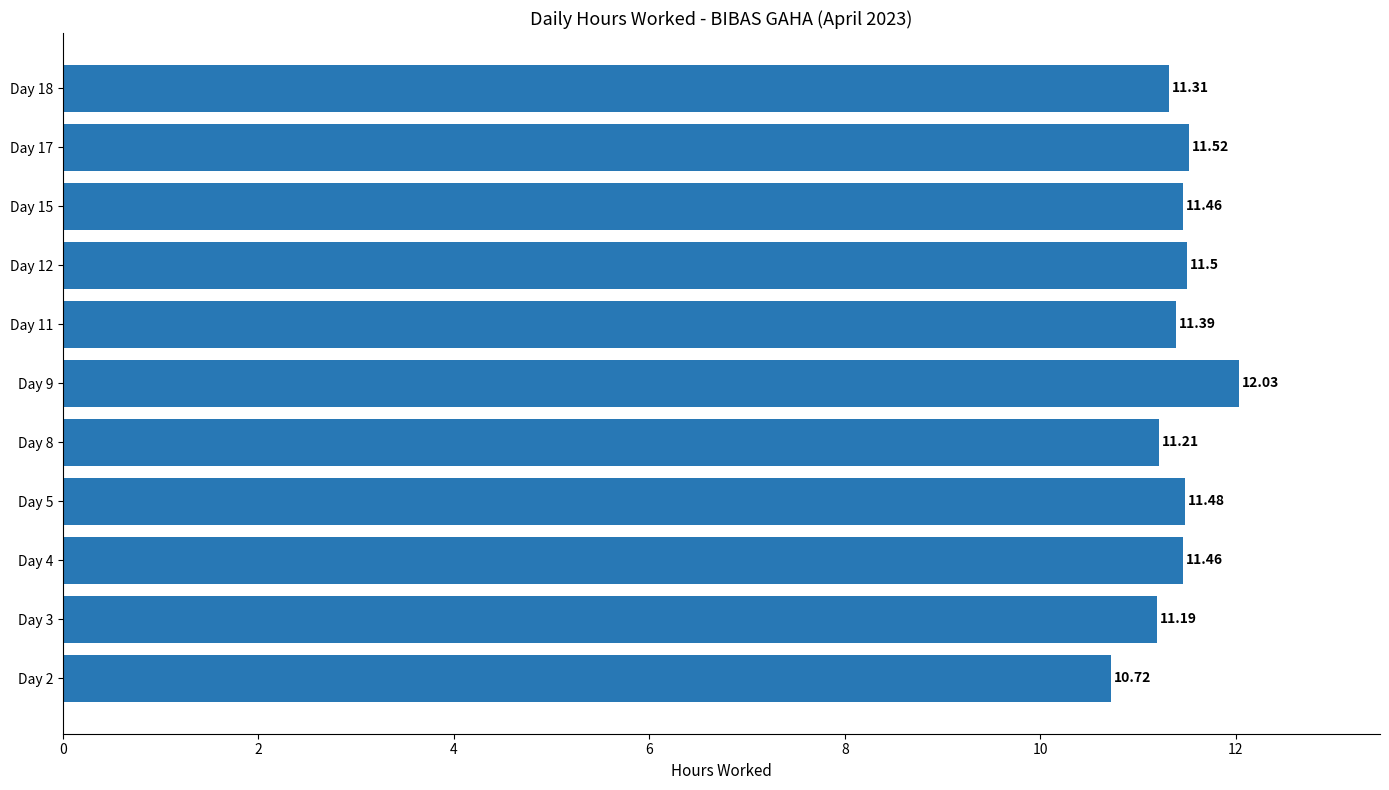

At which label is the value closest to 11?

Day 3